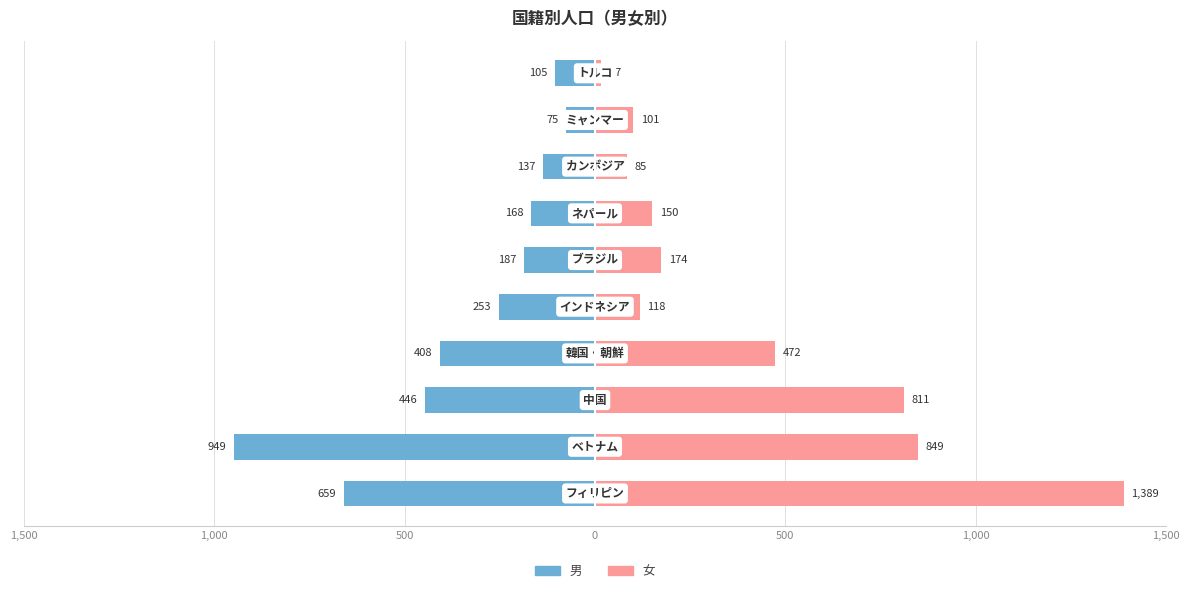

How many categories are shown in the chart?

10